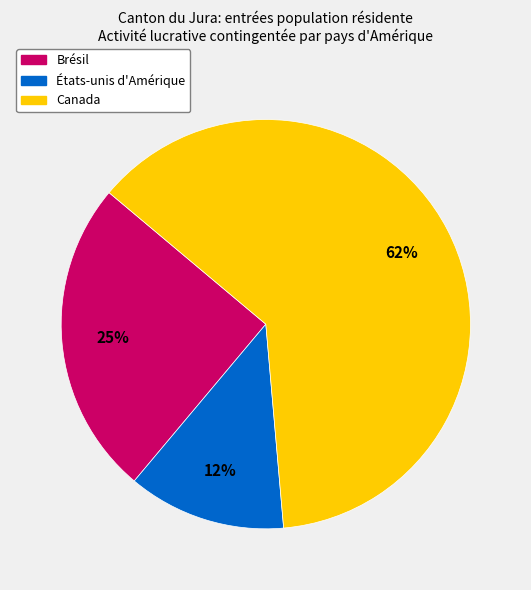

To the nearest percent, what is the combined percentage of États-unis d'Amérique and Canada?

75%